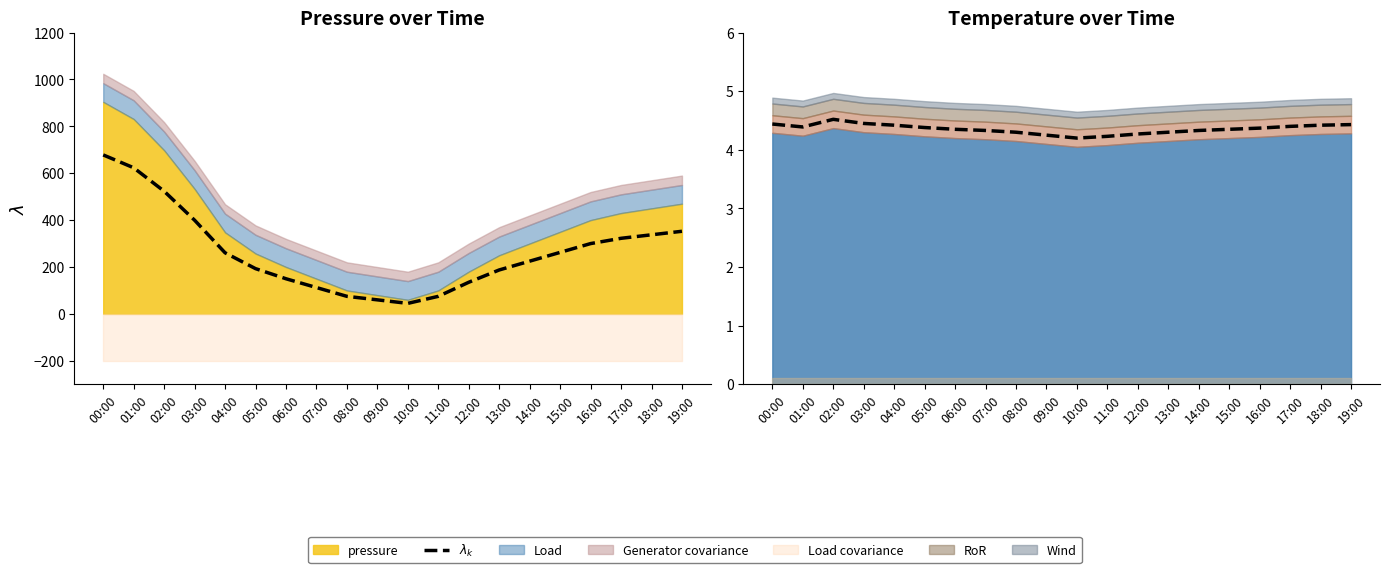

How many lines are shown in the chart?

1